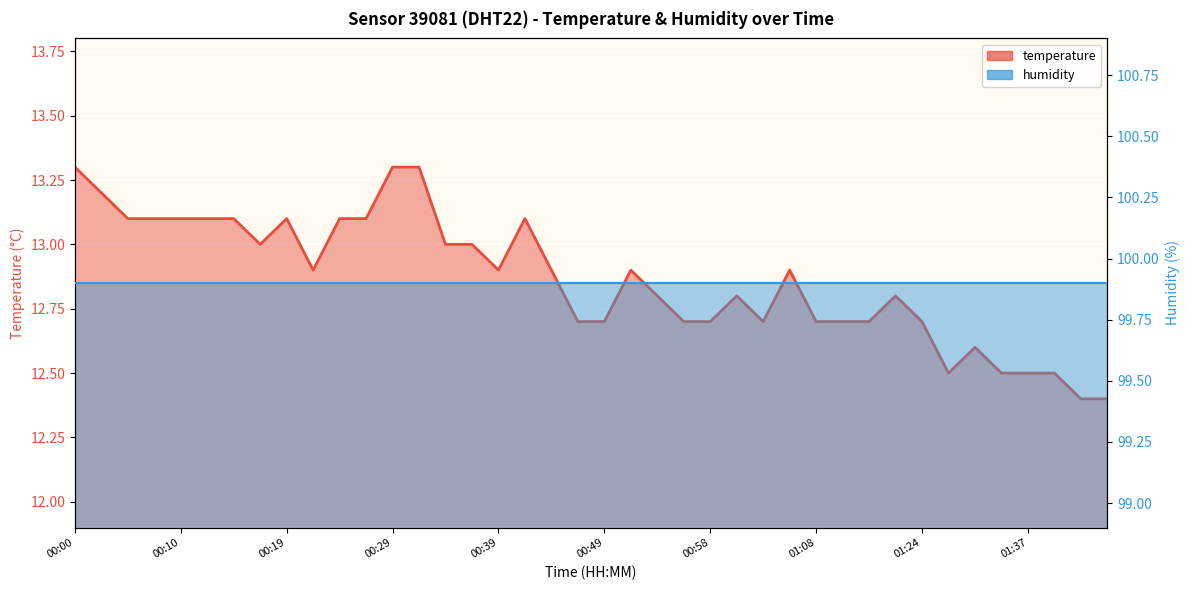

At which label is the value closest to 12?

01:42